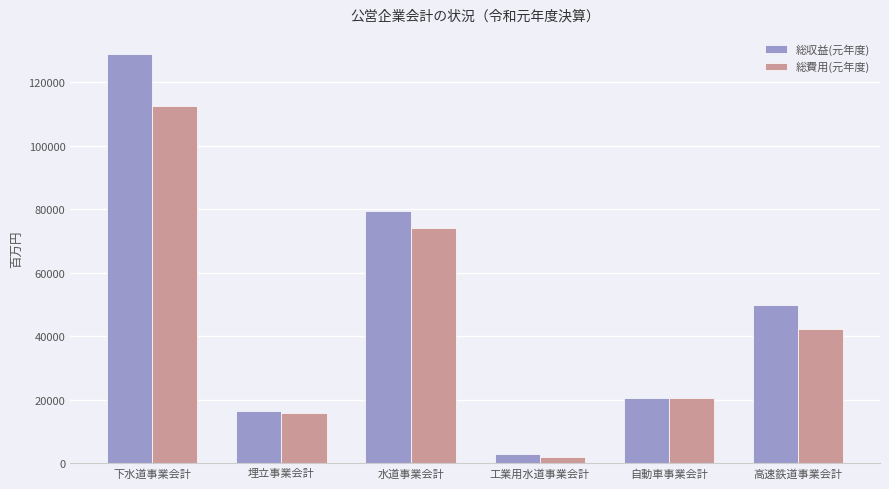

Is it true that 総収益(元年度) equals 2819 at 工業用水道事業会計?

True